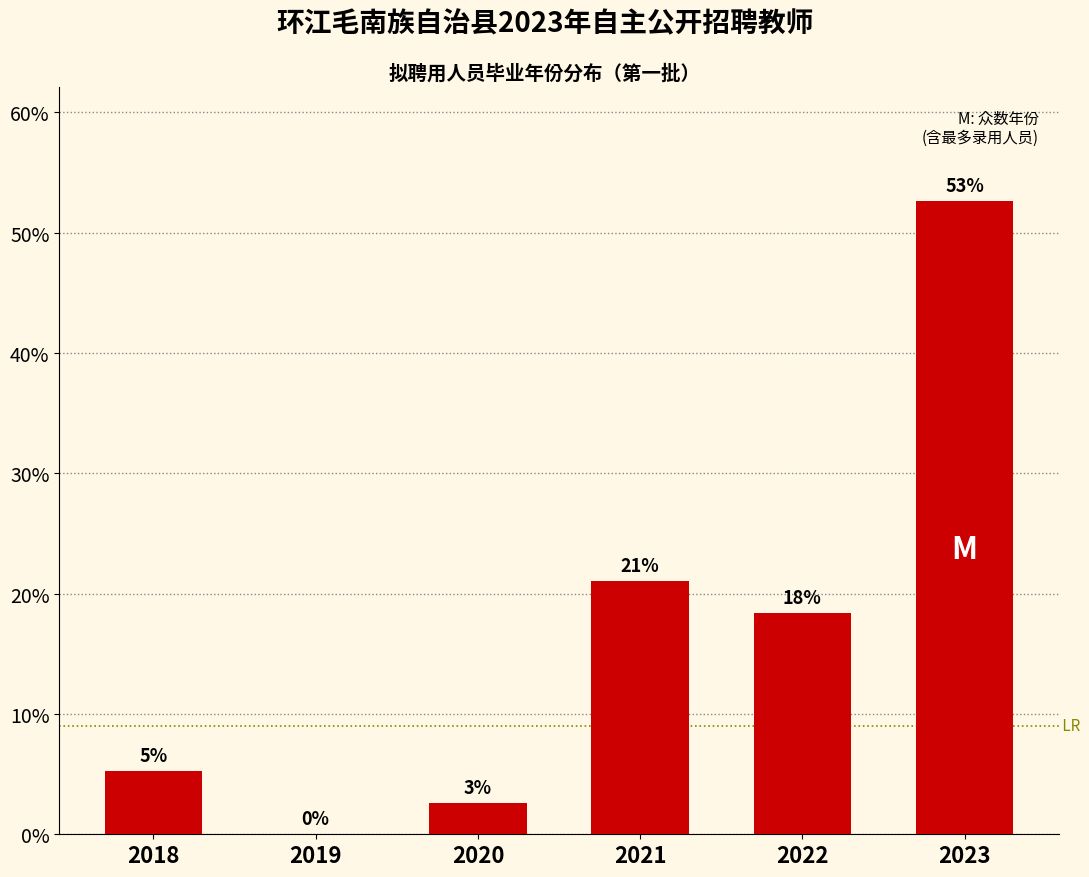

Are the bars horizontal?

No